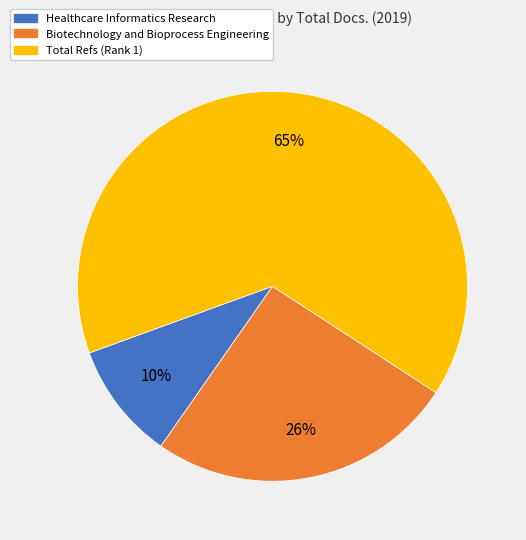

Does any single category account for the majority?

Yes